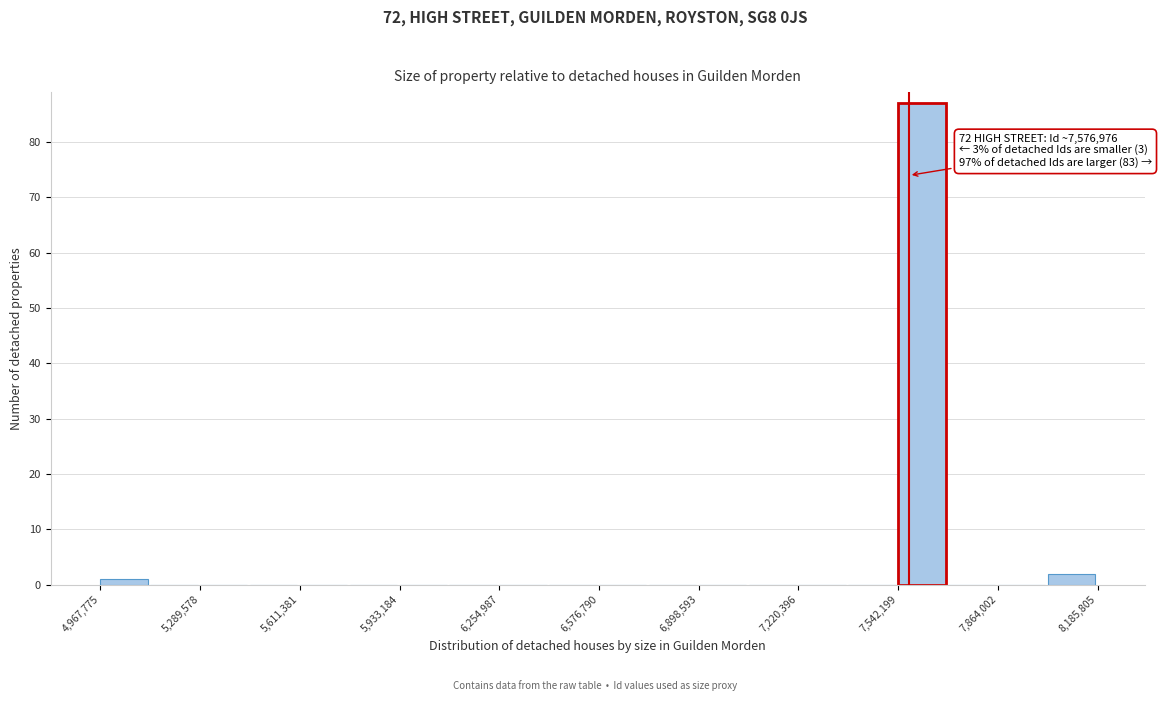

Read against the x-axis, roughly where is the centre of the tallest bar?

7600000